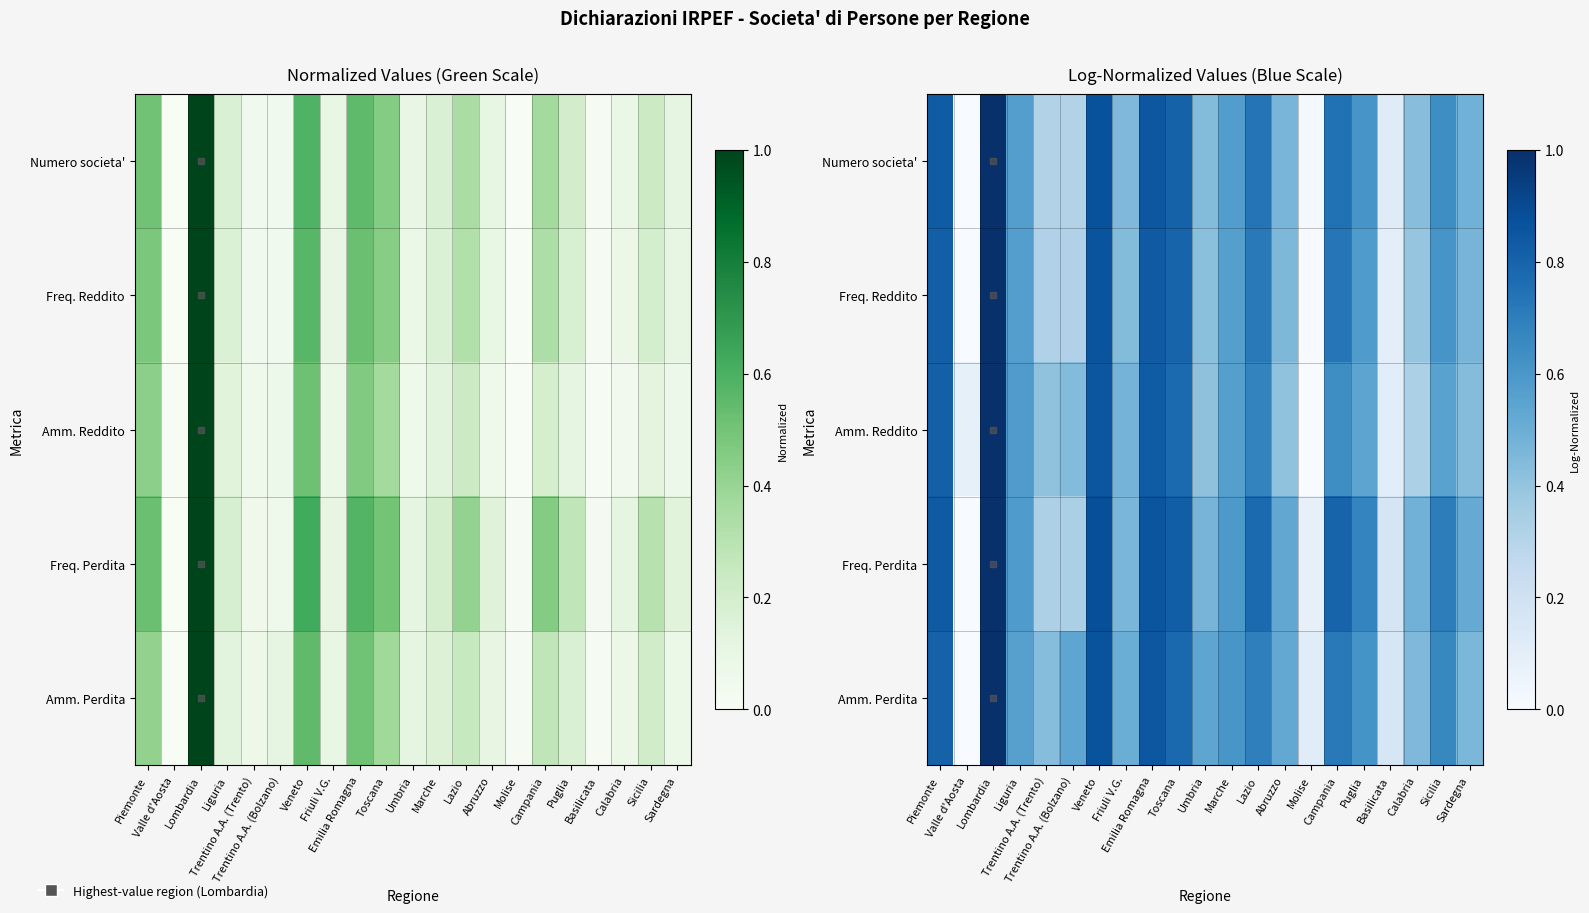

List the labels in order of Numero societa' value, largest first.

Lombardia, Veneto, Emilia Romagna, Piemonte, Toscana, Campania, Lazio, Sicilia, Puglia, Marche, Liguria, Sardegna, Abruzzo, Friuli V.G., Umbria, Calabria, Trentino A.A. (Trento), Trentino A.A. (Bolzano), Basilicata, Molise, Valle d'Aosta